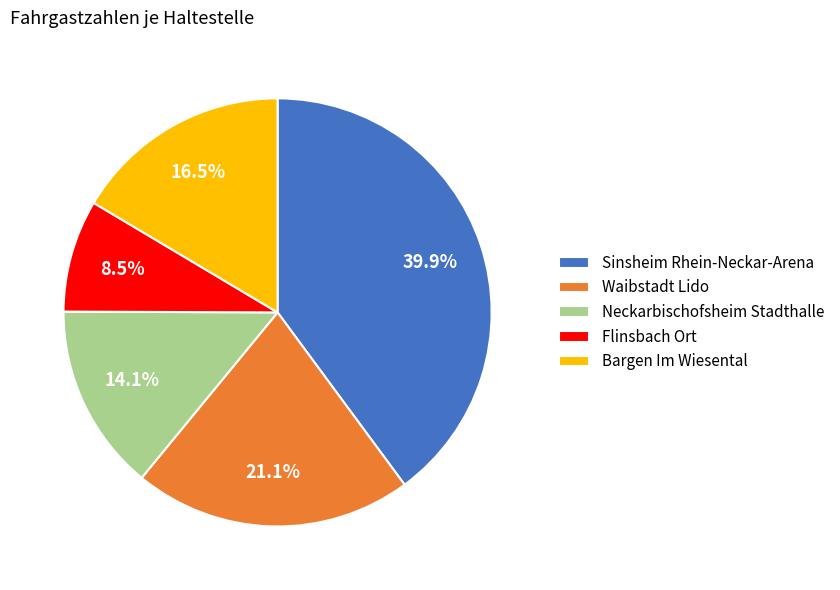

Which has a higher value, Flinsbach Ort or Neckarbischofsheim Stadthalle?

Neckarbischofsheim Stadthalle